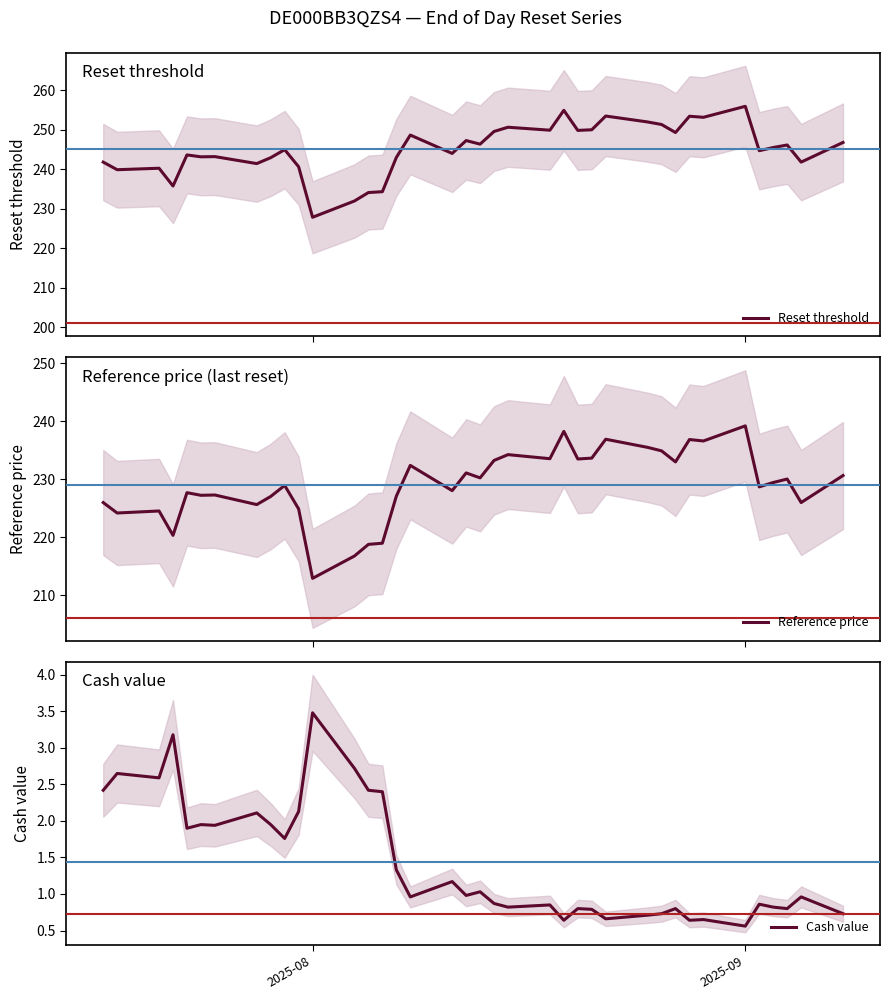

Does the chart have visible grid lines?

No